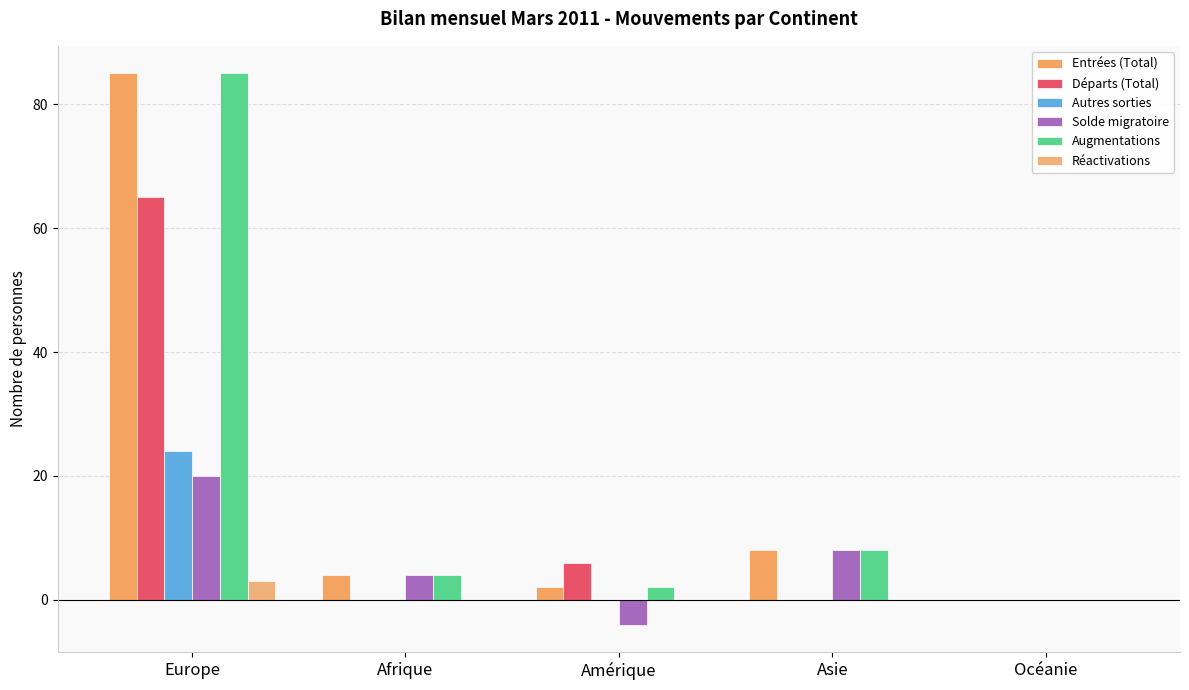

Reading left to right, extract all data points from this chart.

Entrées (Total): Europe=85	Afrique=4	Amérique=2	Asie=8	Océanie=0
Départs (Total): Europe=65	Afrique=0	Amérique=6	Asie=0	Océanie=0
Autres sorties: Europe=24	Afrique=0	Amérique=0	Asie=0	Océanie=0
Solde migratoire: Europe=20	Afrique=4	Amérique=-4	Asie=8	Océanie=0
Augmentations: Europe=85	Afrique=4	Amérique=2	Asie=8	Océanie=0
Réactivations: Europe=3	Afrique=0	Amérique=0	Asie=0	Océanie=0